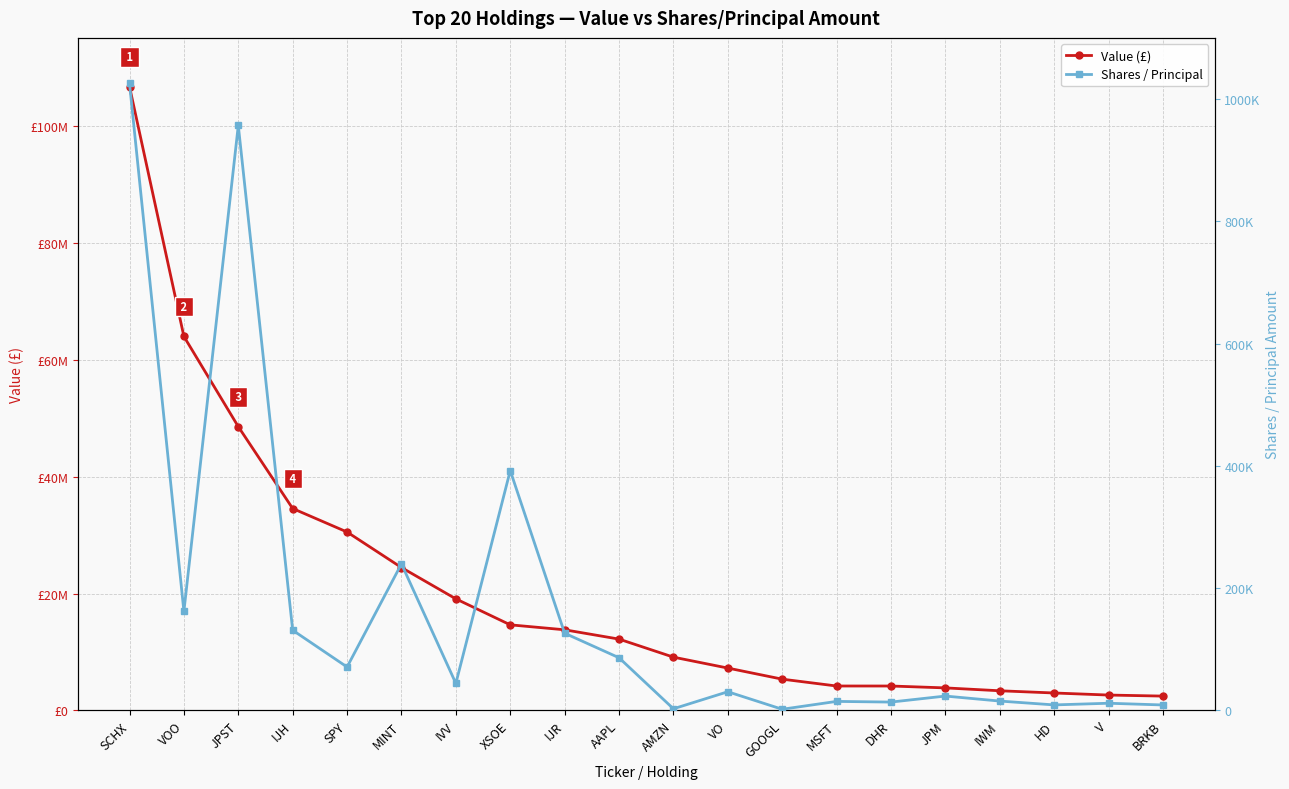

At IWM, list the series in order from smallest to largest.

Shares / Principal, Value (£)